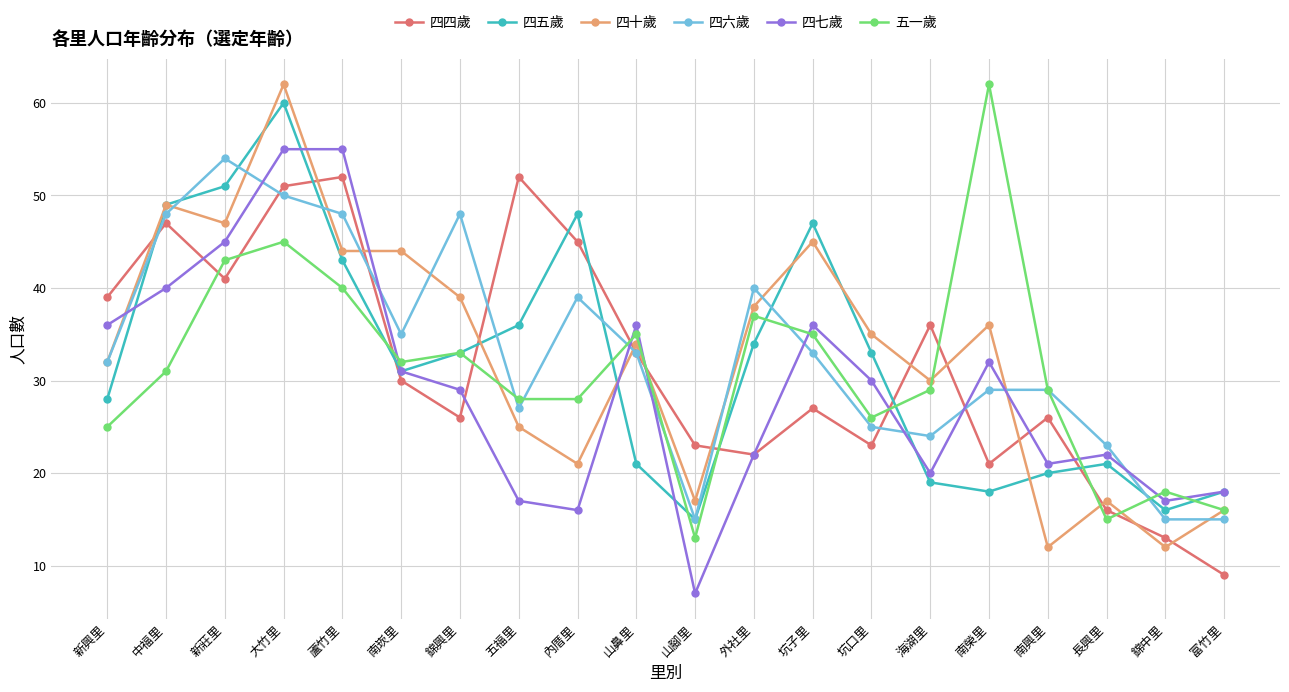

What is the minimum value for 五一歲?

13